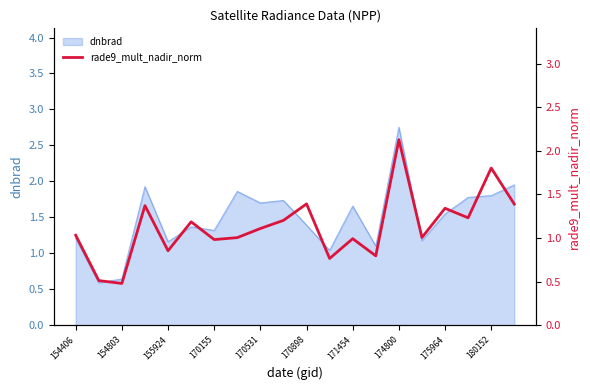

The dnbrad series shows 1.7 at 170531. True or false?

True